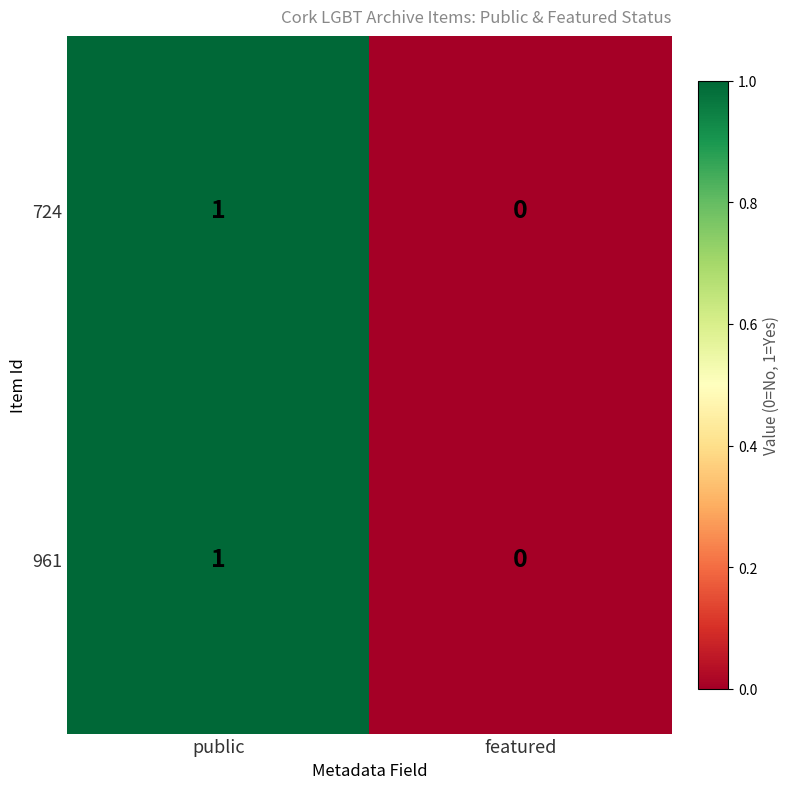

Is the value of 724 at featured greater than the value of 961 at public?

No